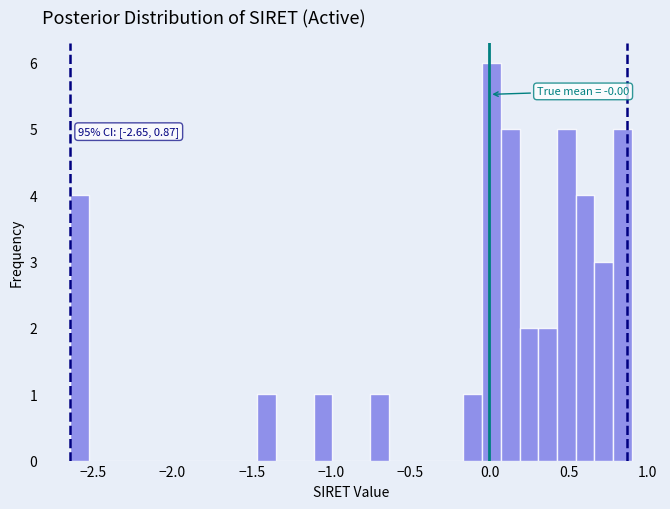

Read against the x-axis, roughly where is the centre of the tallest bar?

0.00